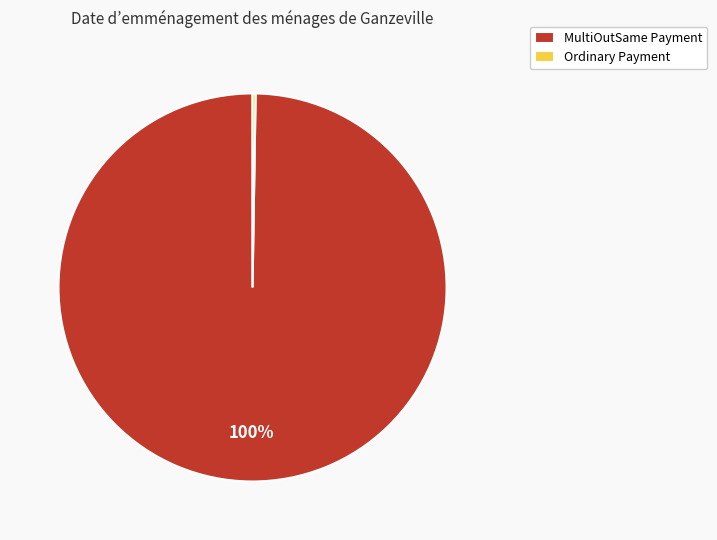

Does MultiOutSame Payment account for over 50% of the chart?

Yes